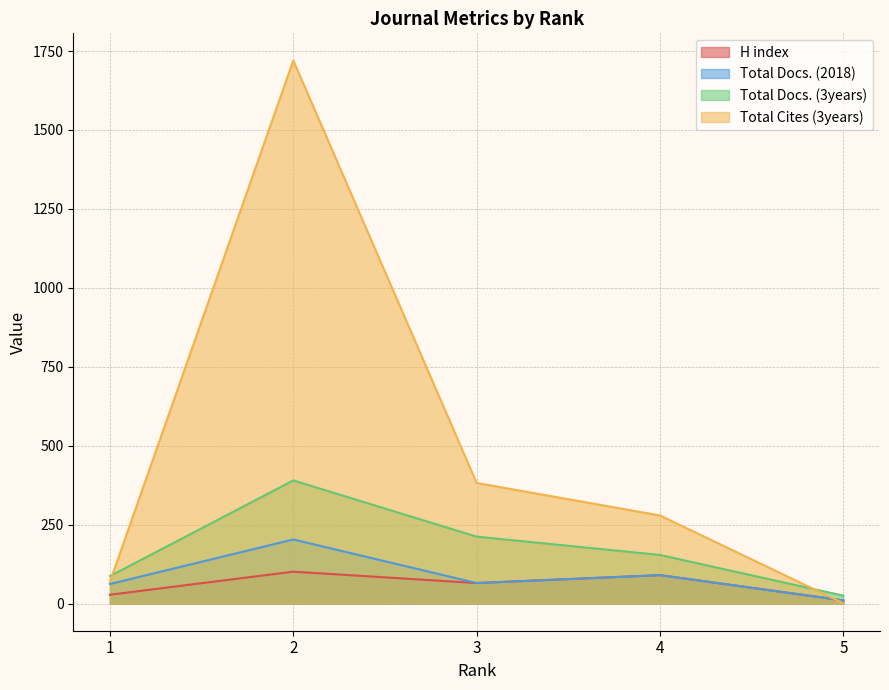

What is the spread (max minus min) of values at 3?

317